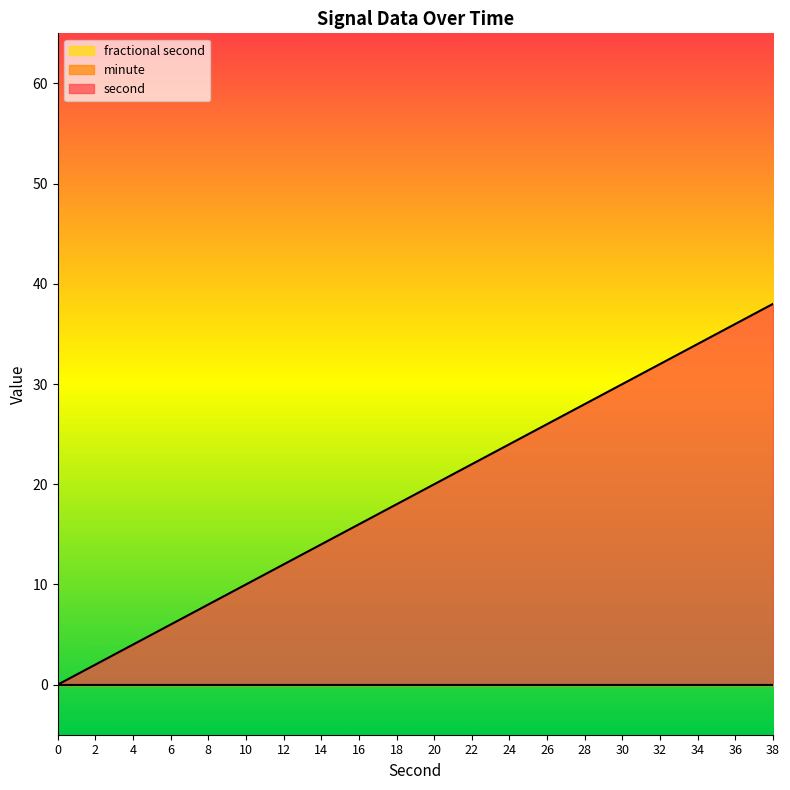

What is the difference between the highest and lowest values at 34?

34